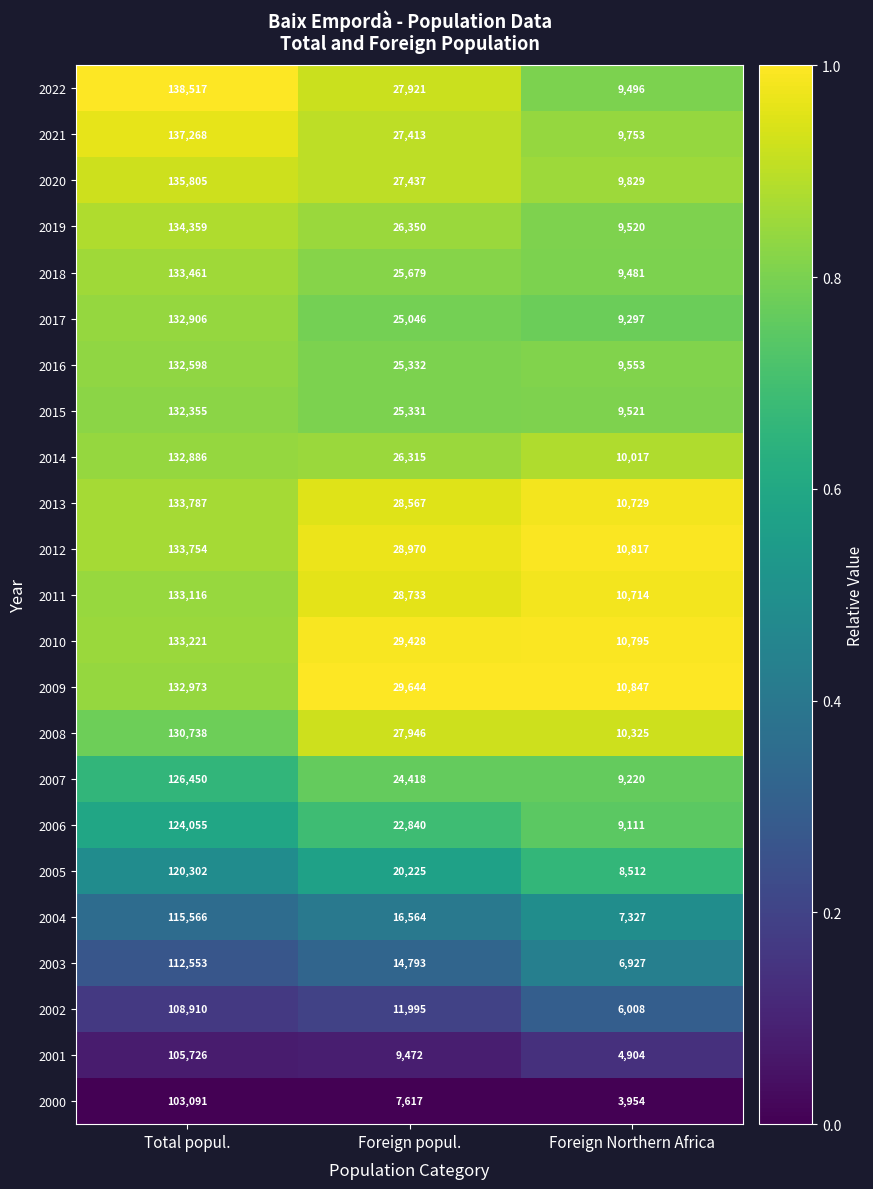

Which series has the widest spread of values?

2022